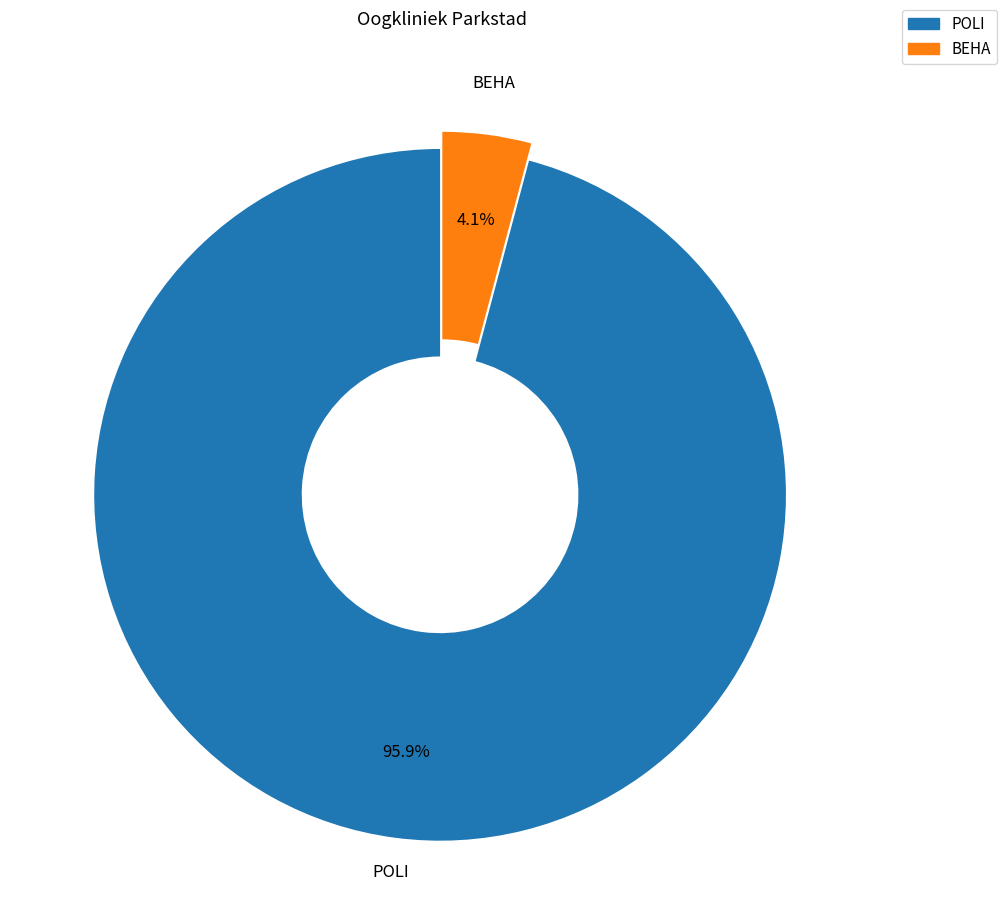

Which slice is the smallest?

BEHA